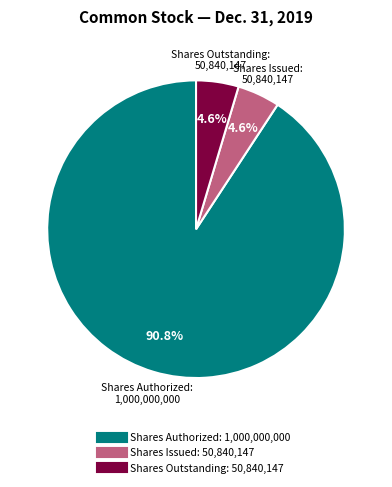

Is there a majority slice in this chart?

Yes